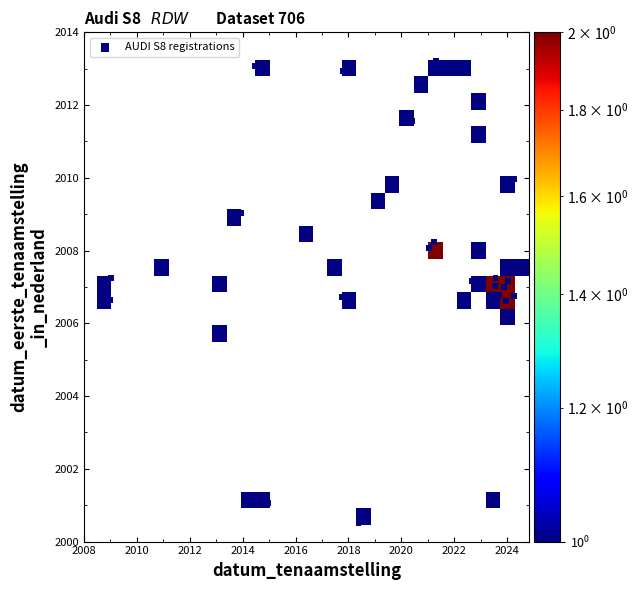

What is the range of X values (max minus min)?

15.3